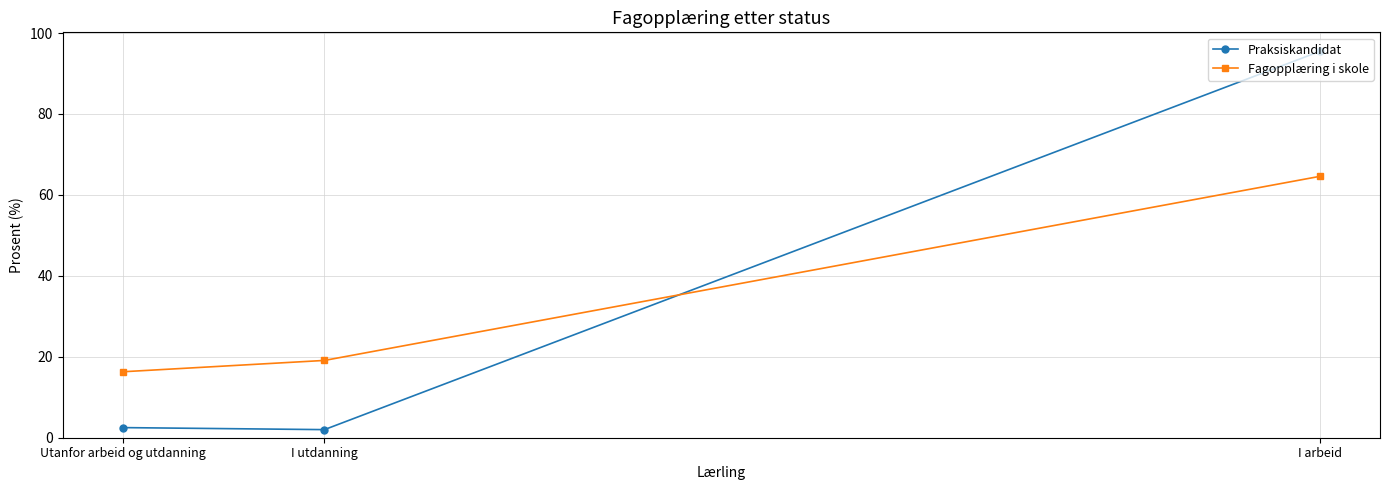

At which category is the sum across all series the highest?

I arbeid